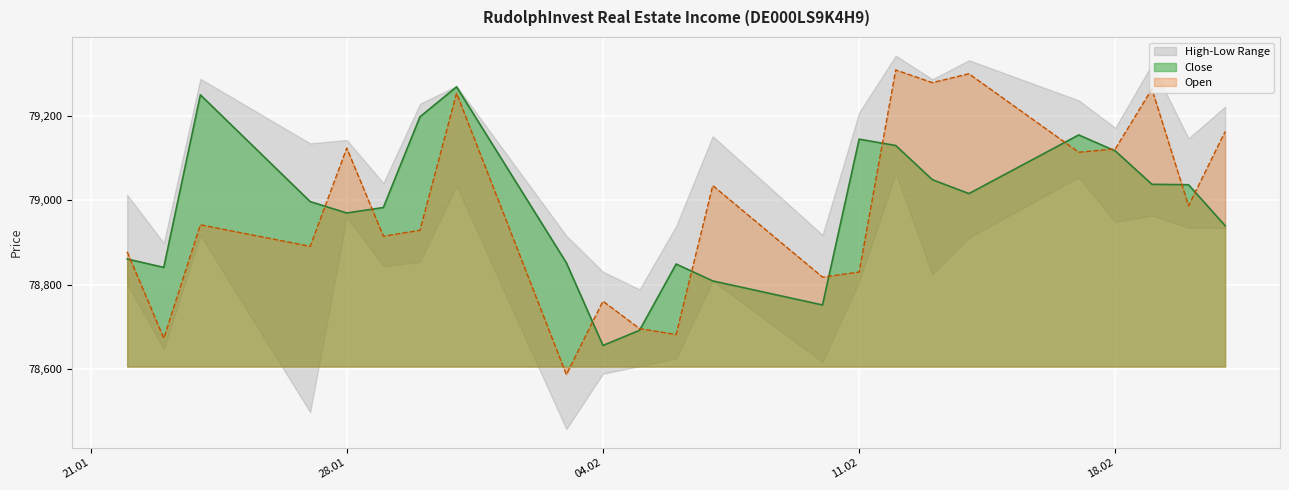

At which label does Open reach its minimum?

03.02.2025